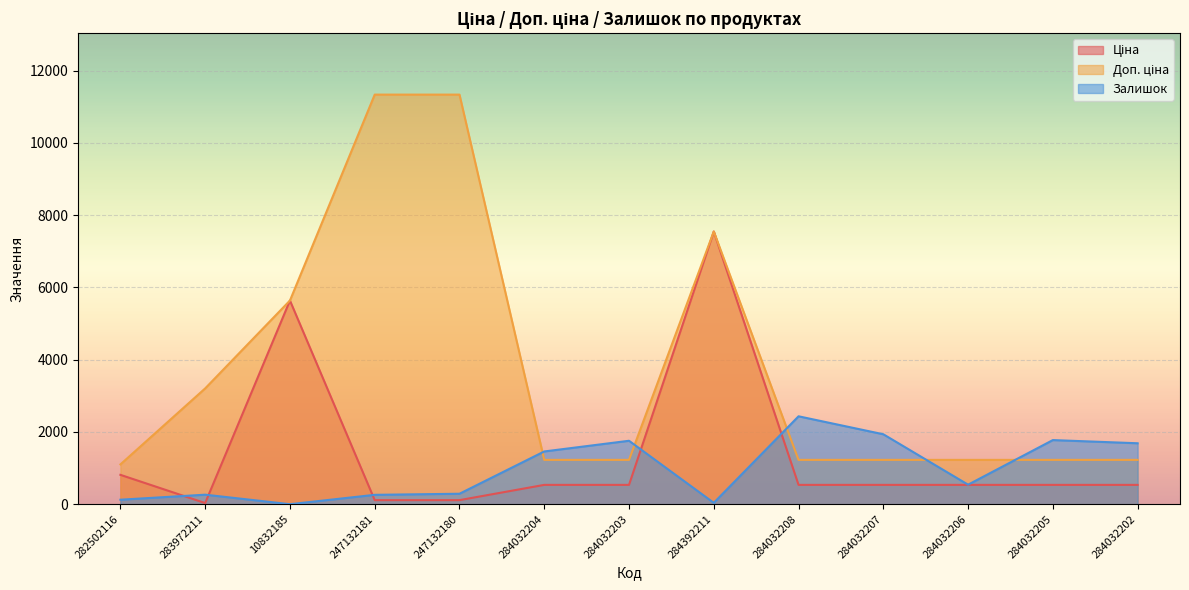

In Ціна, how many points are lower than both neighbors (excluding endpoints)?

1